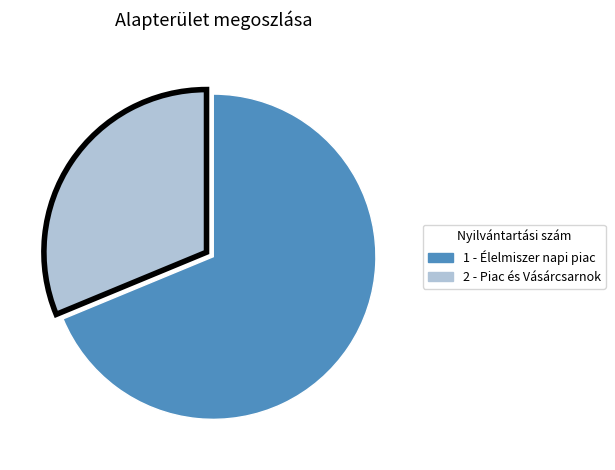

Is 2 - Piac és Vásárcsarnok the majority of the pie?

No